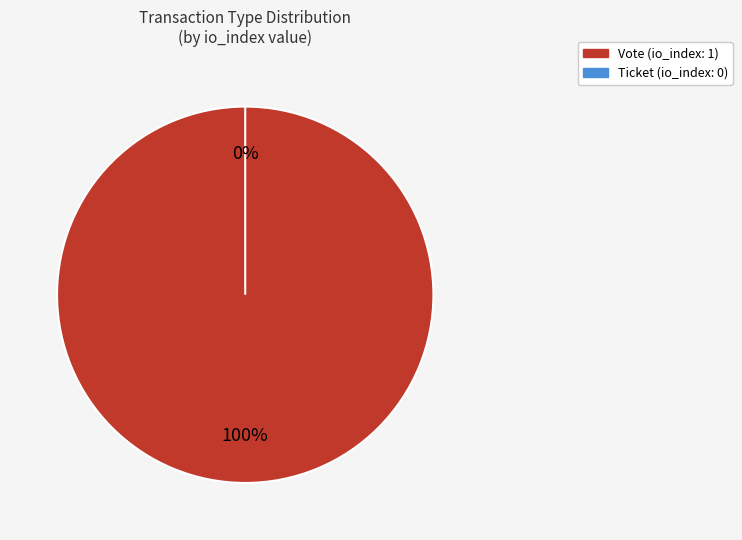

The Ticket slice represents 1% of the pie. True or false?

False